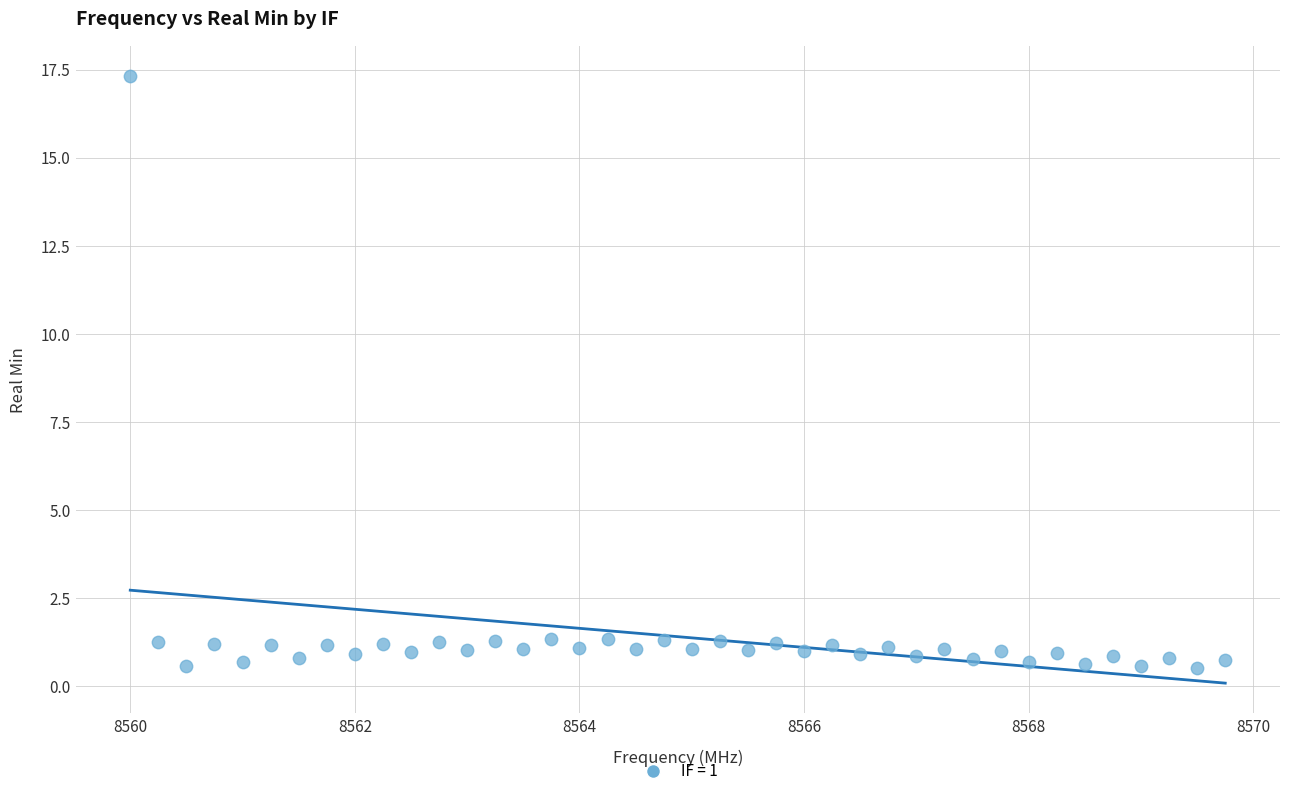

What is the range of Y values (max minus min)?

16.8